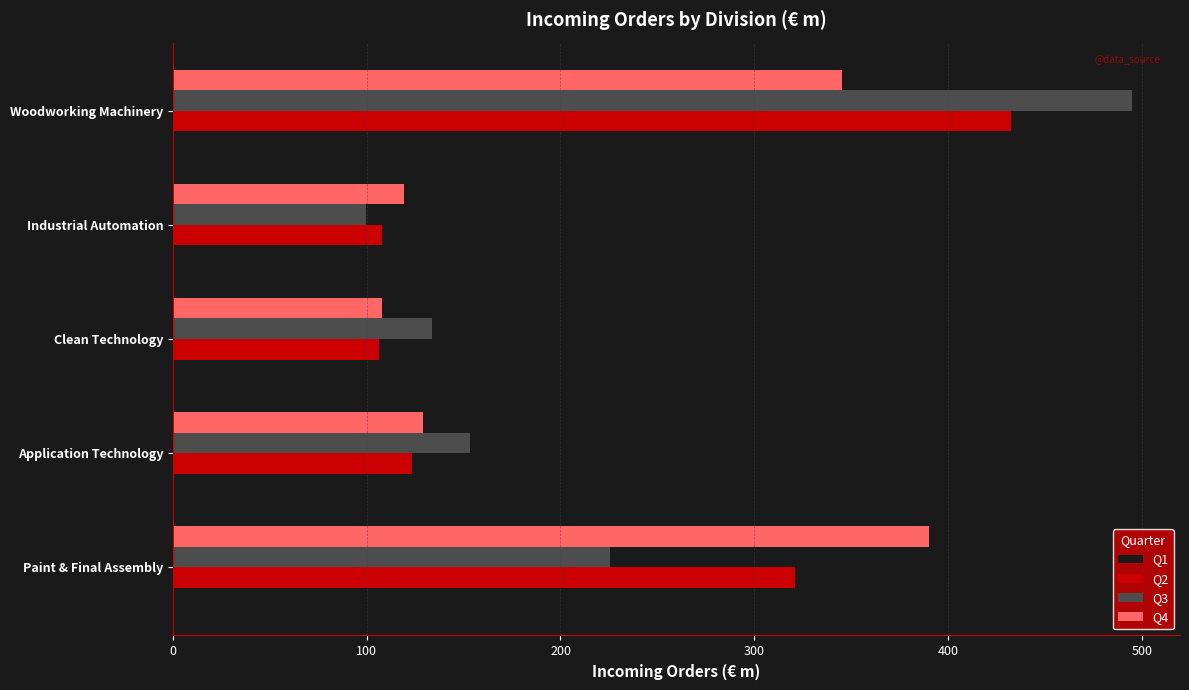

What value does the Q3 series have at Paint & Final Assembly?

225.6